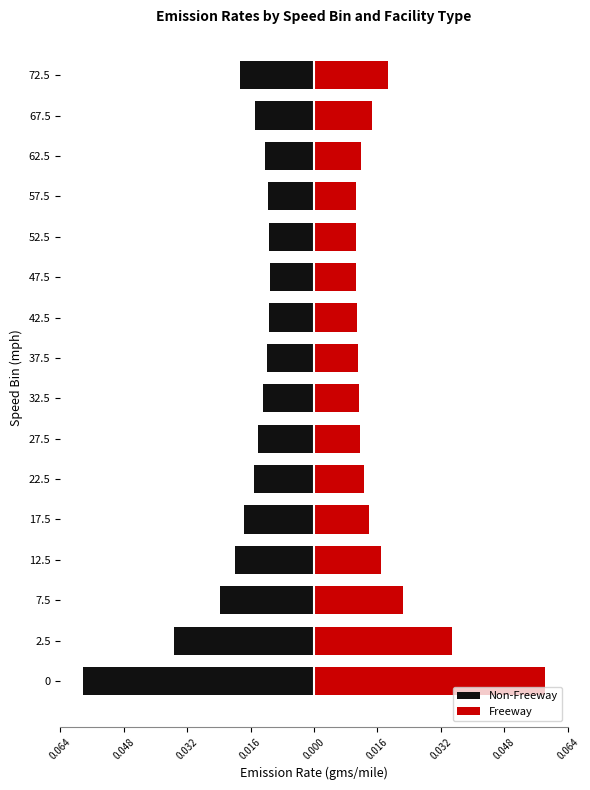

How many categories are shown in the chart?

16